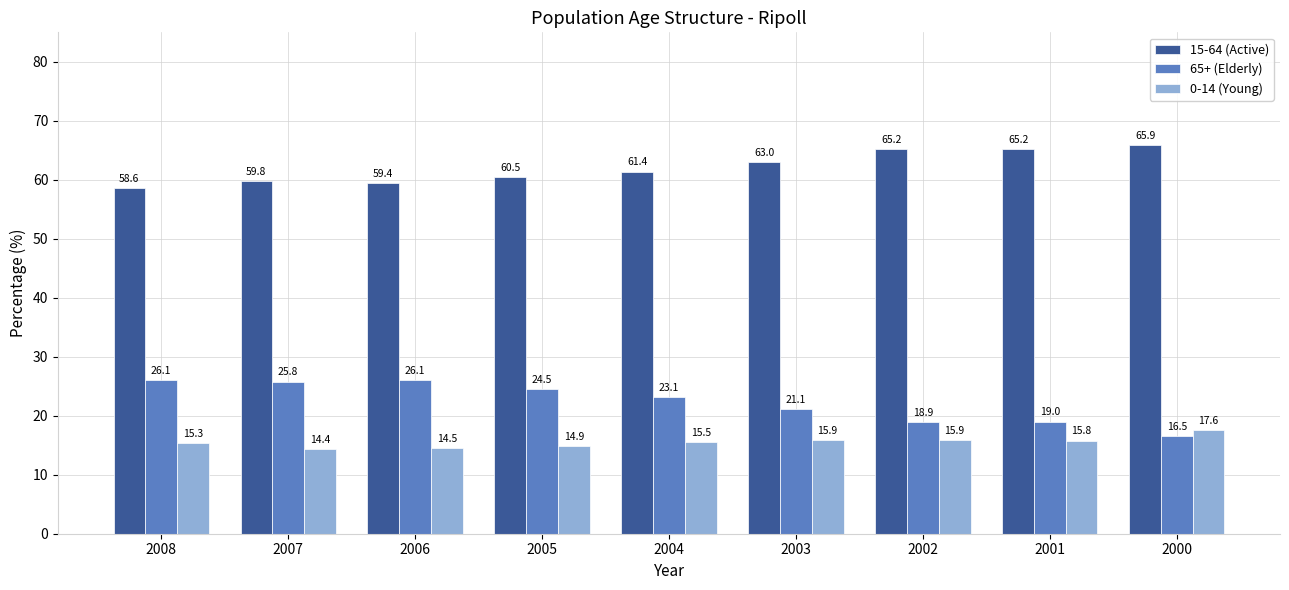

Which series has the largest range (max minus min)?

65+ (Elderly)